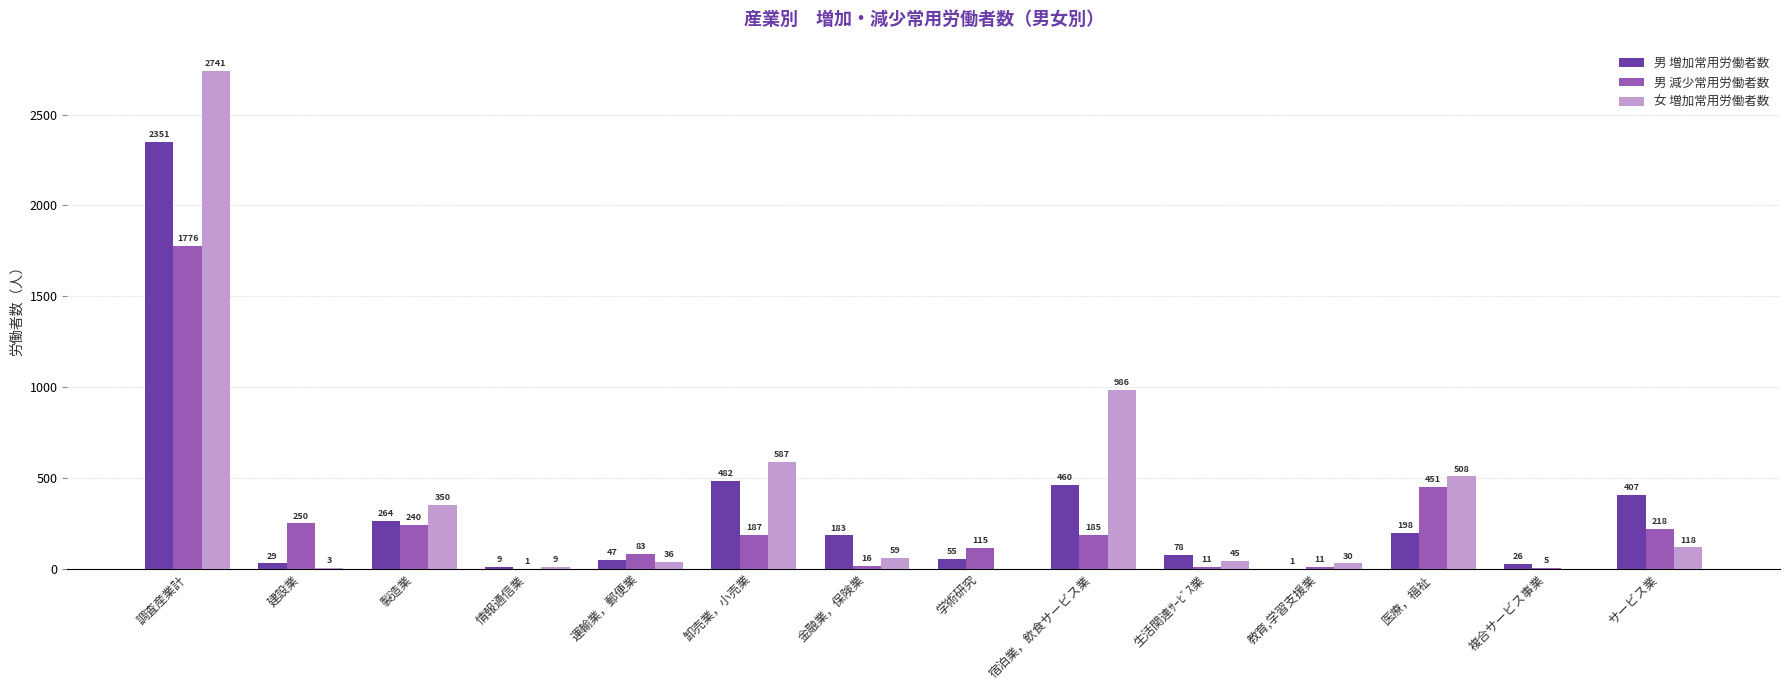

True or false: 男 増加常用労働者数 has a value of 460 at 宿泊業，飲食サービス業.

True